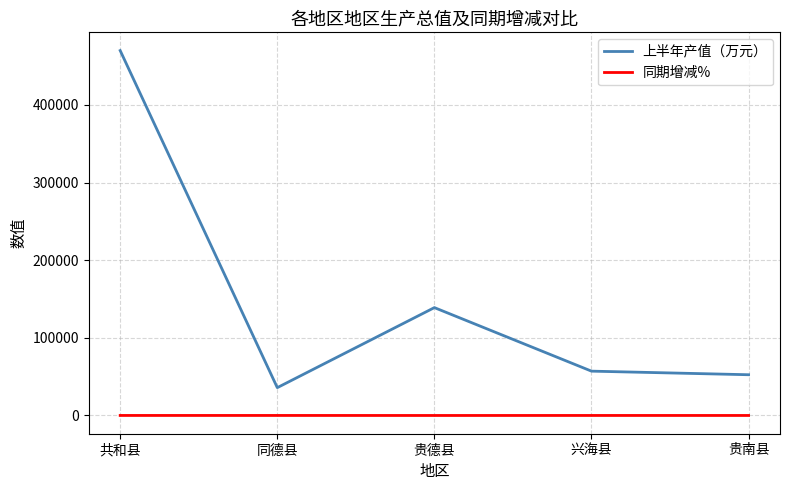

Rank the series by their maximum value, from highest to lowest.

上半年产值（万元）, 同期增减%